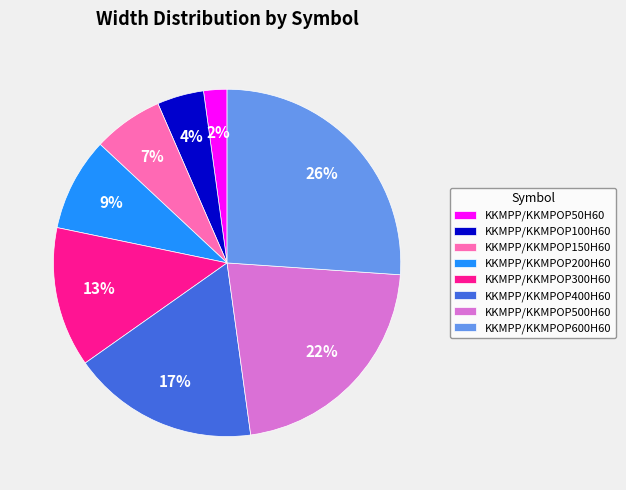

Is the sum of KKMPP/KKMPOP500H60 and KKMPP/KKMPOP100H60 greater than half?

No